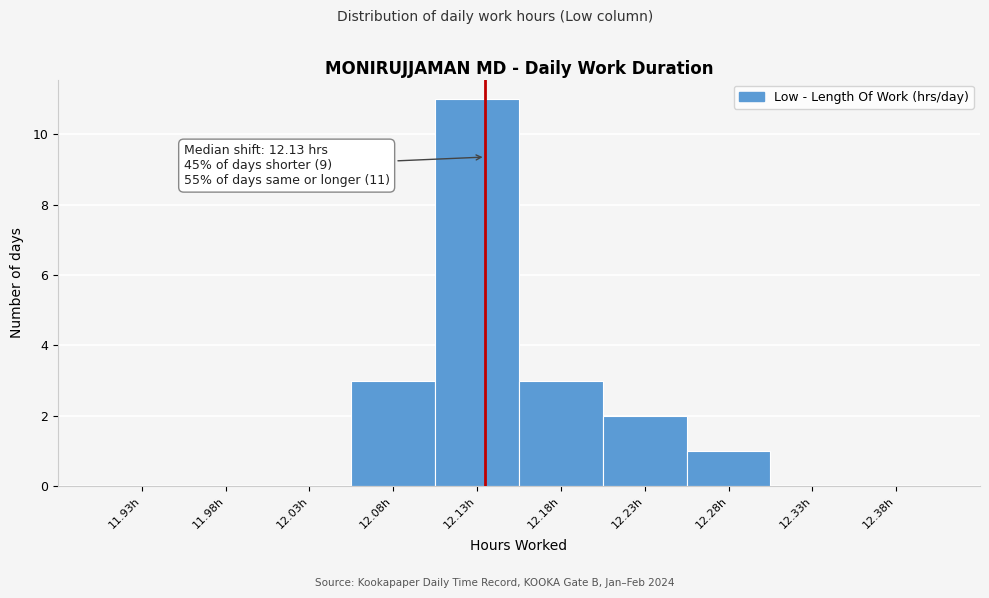

Over which range of the x-axis is the bar tallest?

12.10 to 12.15